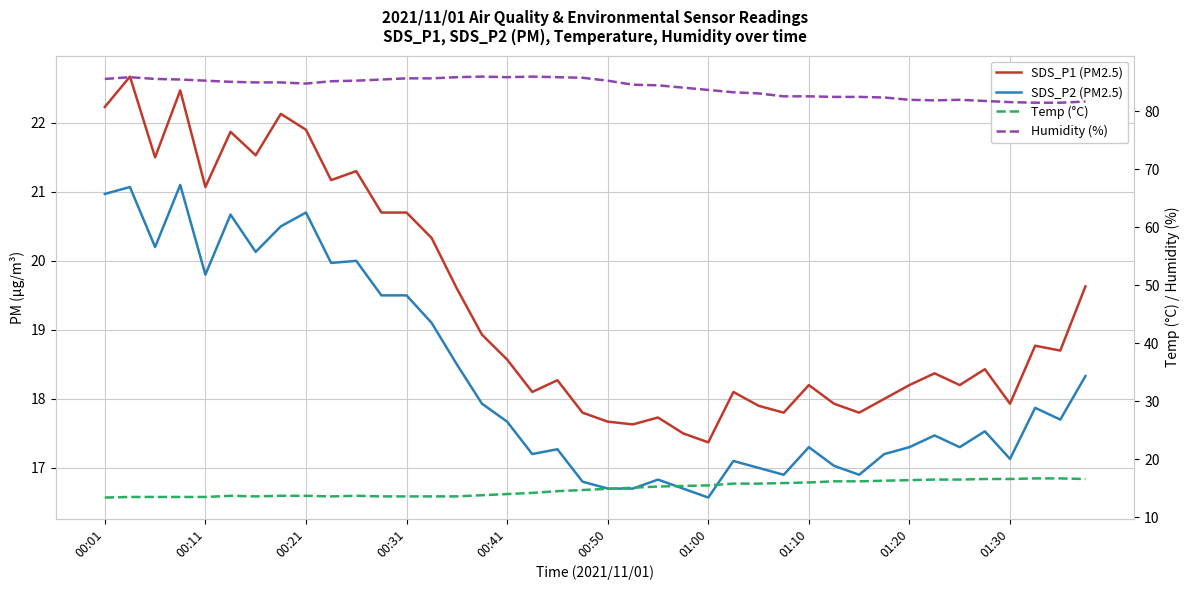

What is the sum of all Temp (°C) values?

596.0